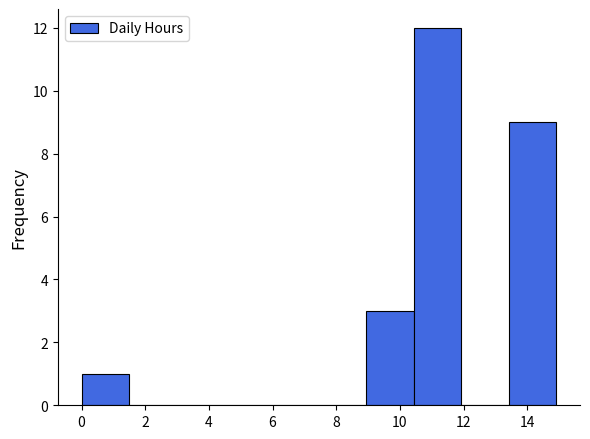

Reading left to right, list every bar in this chart as the range it spans on the x-axis followed by its height. Neither the bar edges nor the heights are printed on the chart, so give them approximately, as read against the axes.

0.0 to 1.4: 1
1.4 to 3.0: 0
3.0 to 4.4: 0
4.4 to 6.0: 0
6.0 to 7.4: 0
7.4 to 9.0: 0
9.0 to 10.4: 3
10.4 to 12.0: 12
12.0 to 13.4: 0
13.4 to 15.0: 9